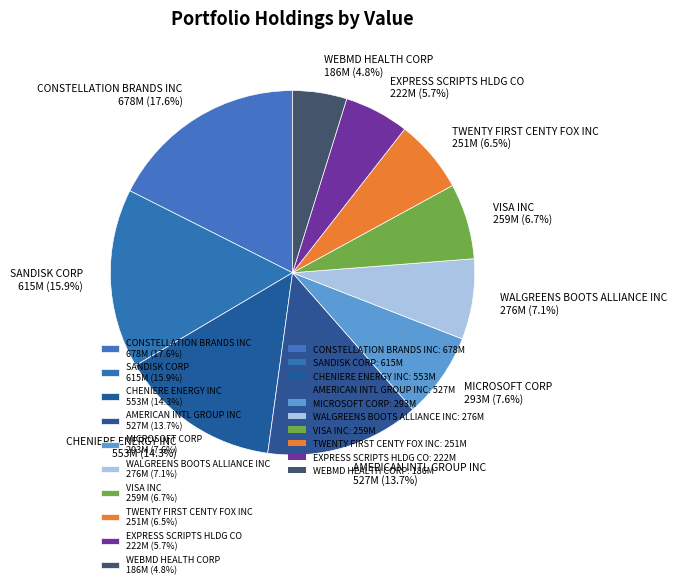

Is MICROSOFT CORP 293M (7.6%) the majority of the pie?

No